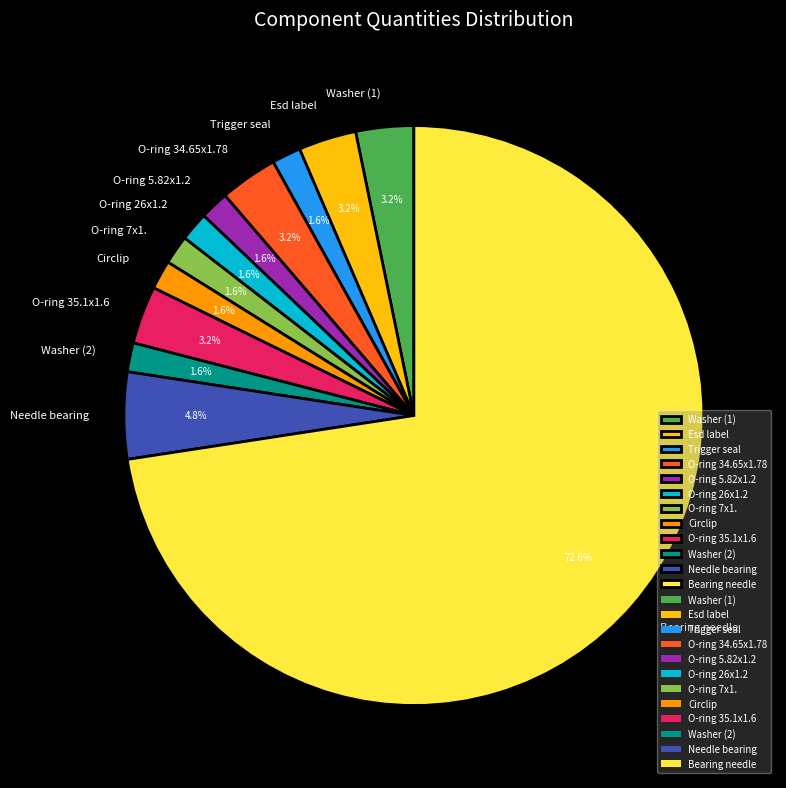

What is the largest slice in the pie chart?

Bearing needle